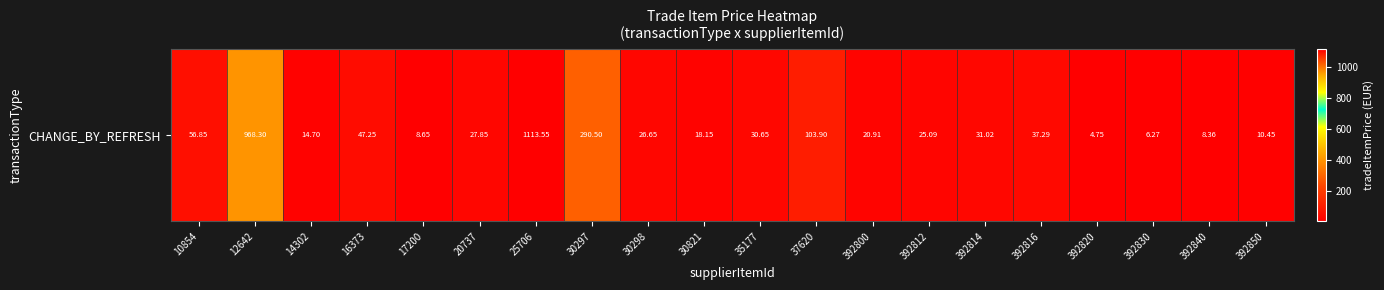

What is the difference between the maximum and minimum values?

1108.8